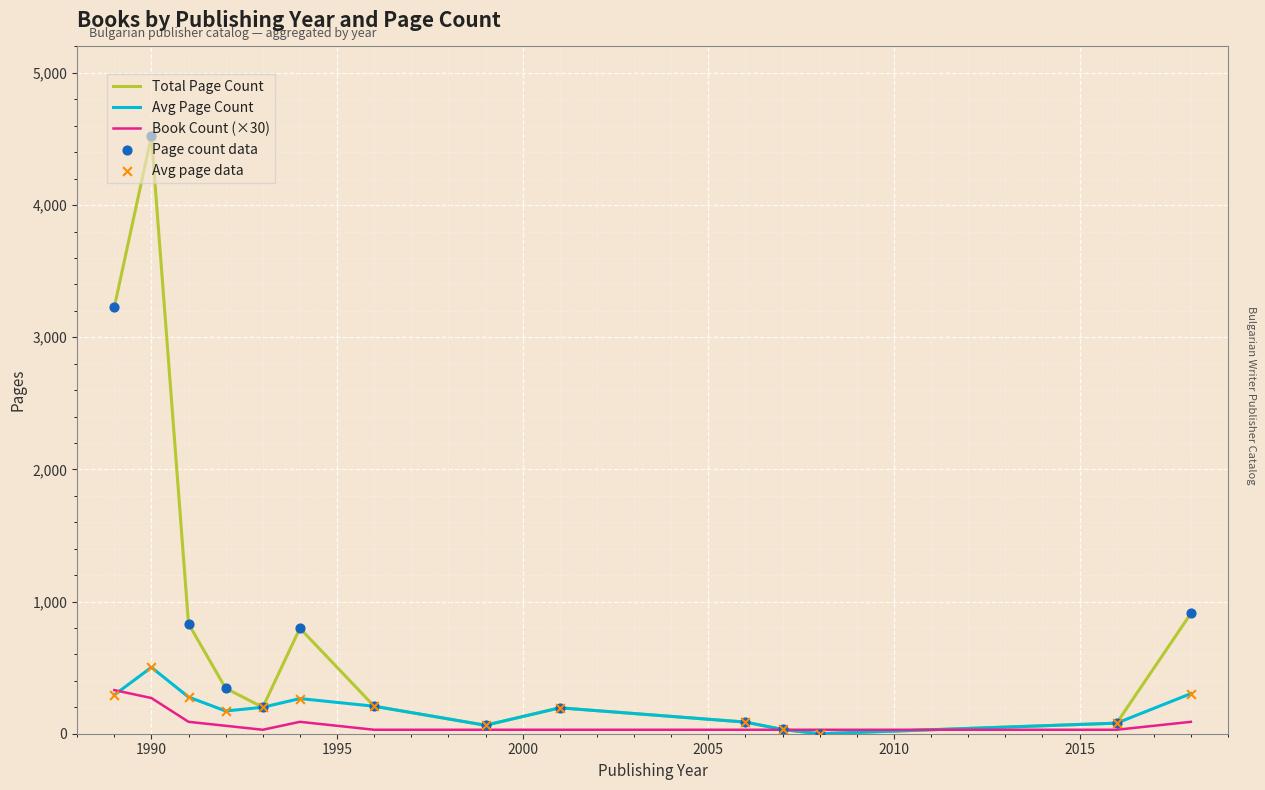

Which series has the largest total across all categories?

Total Page Count